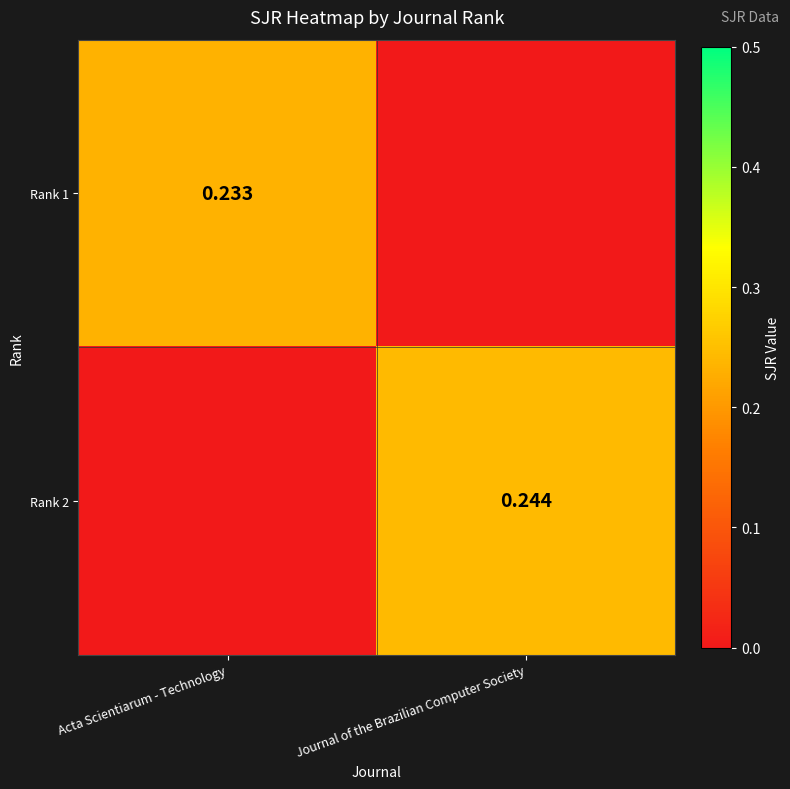

Is the value of Rank 2 at Journal of the Brazilian Computer Society greater than the value of Rank 1 at Acta Scientiarum - Technology?

Yes